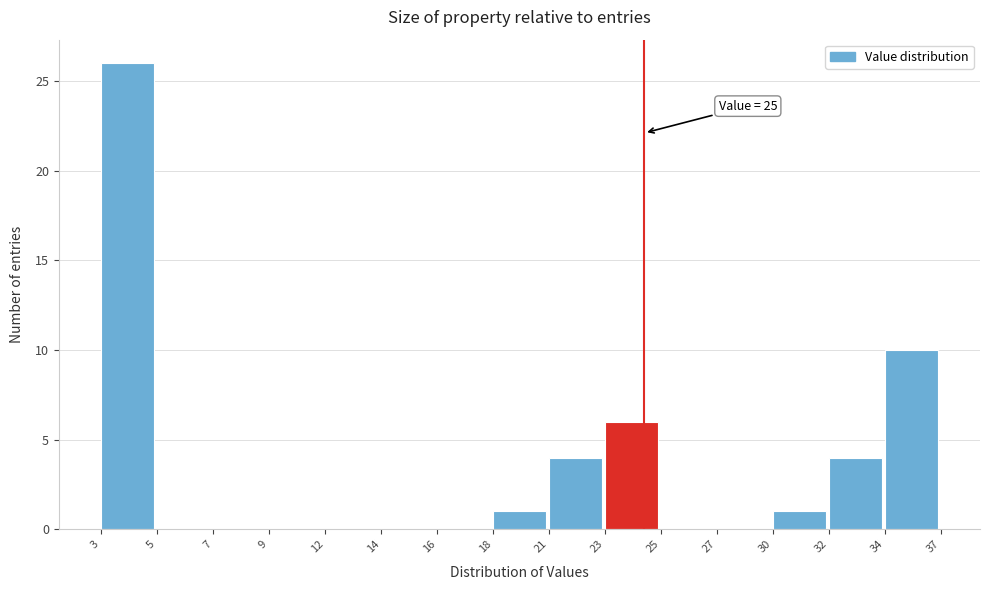

Reading right to left, extract all data points from this chart.

34=10	32=4	30=1	27=0	25=0	23=6	21=4	18=1	16=0	14=0	12=0	9=0	7=0	5=0	3=26